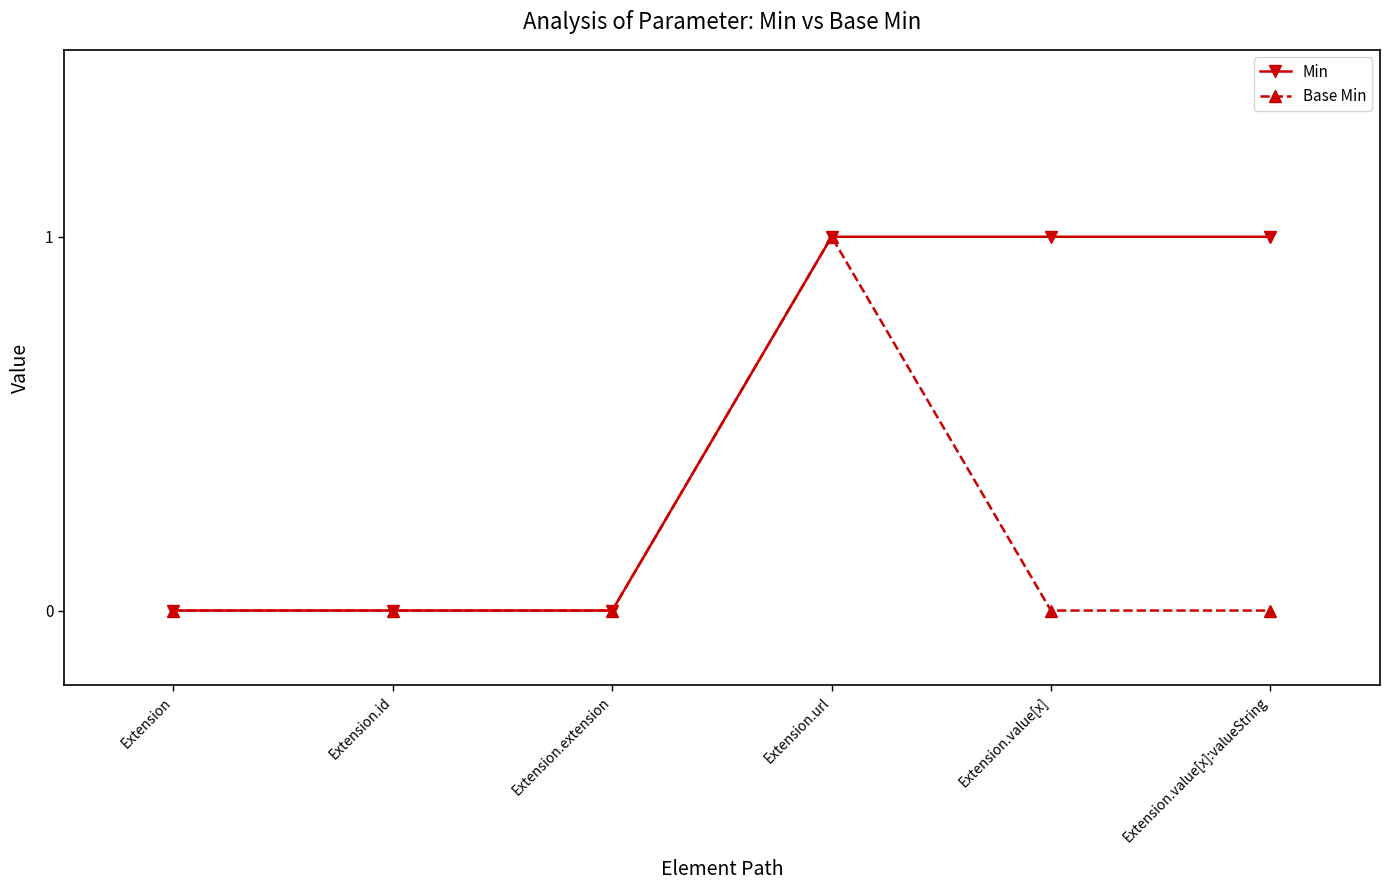

Rank the series by their average value, from highest to lowest.

Min, Base Min